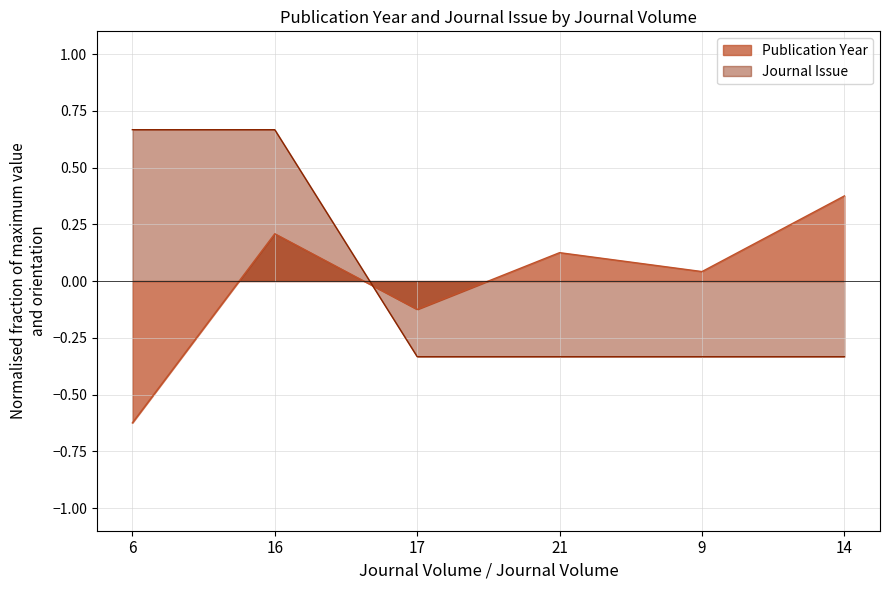

How many values in Publication Year are below zero?

2